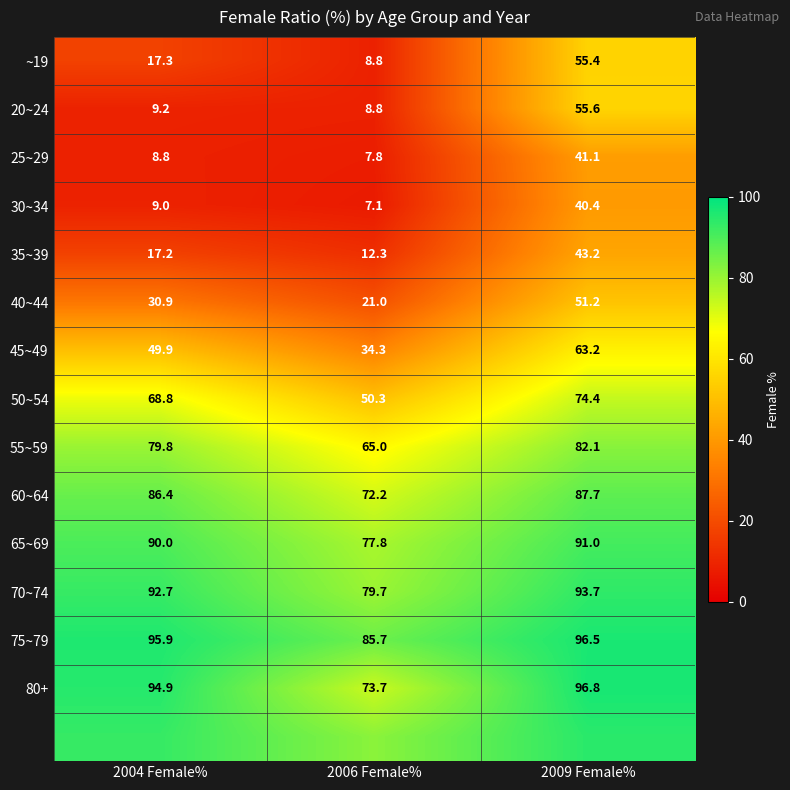

Is the value of 35~39 at 2004 Female% greater than the value of 60~64 at 2009 Female%?

No